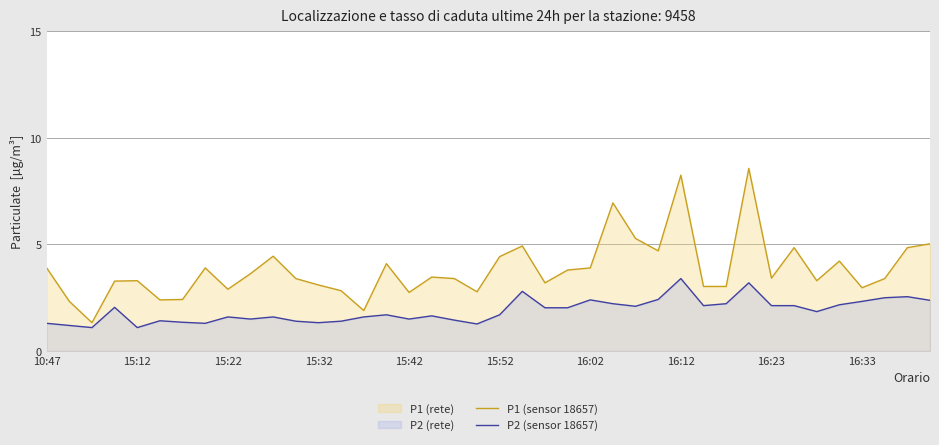

What is the total value across all series at 10:47?

5.2